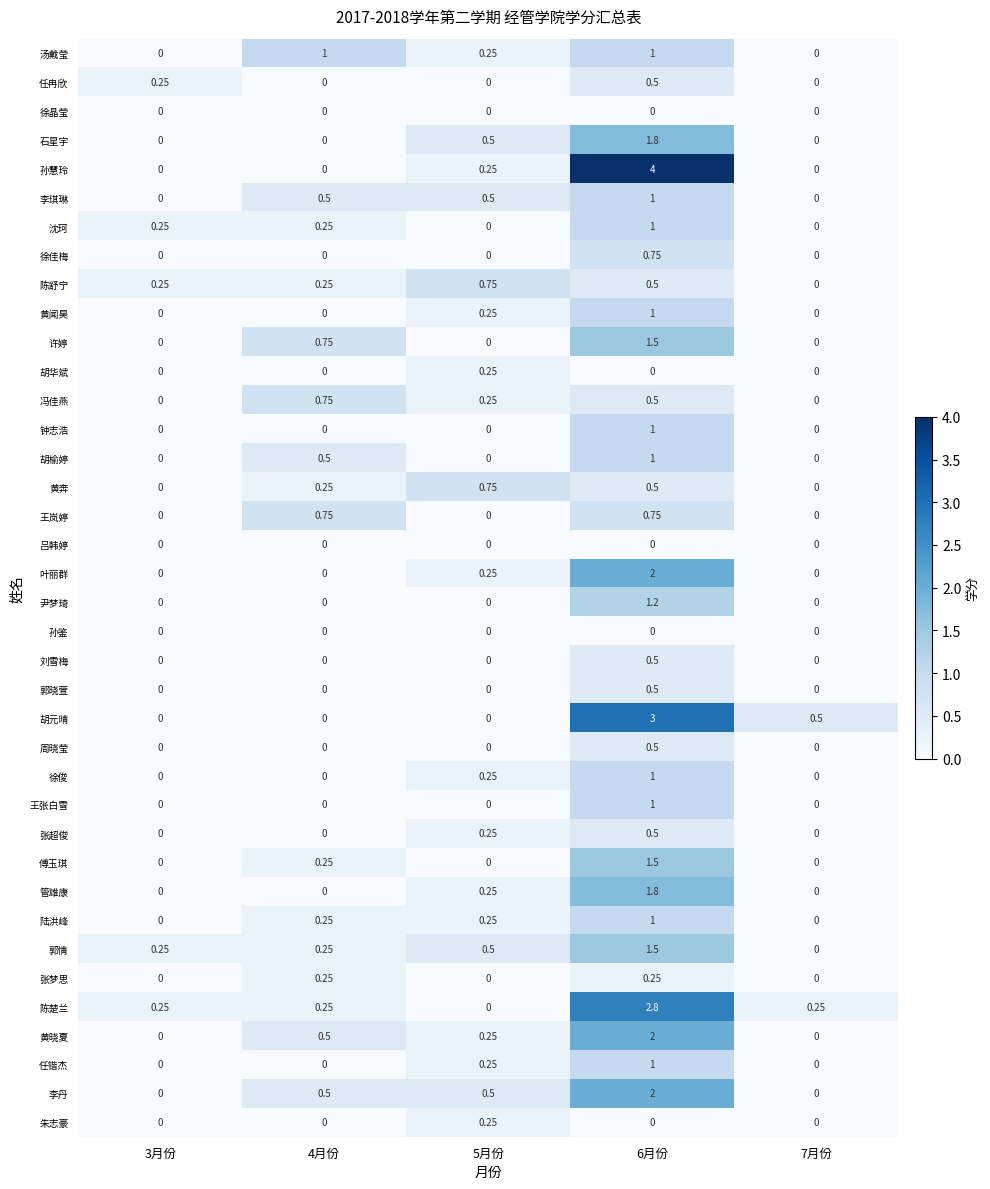

Which series changed the most between 5月份 and 6月份?

孙慧玲